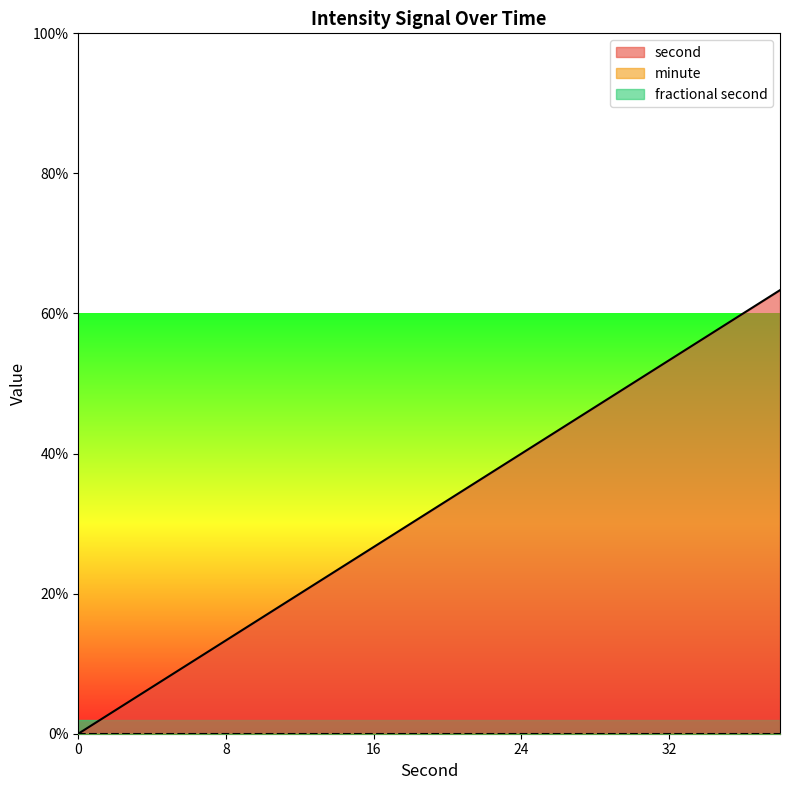

True or false: fractional second has a value of 0 at 2.

True